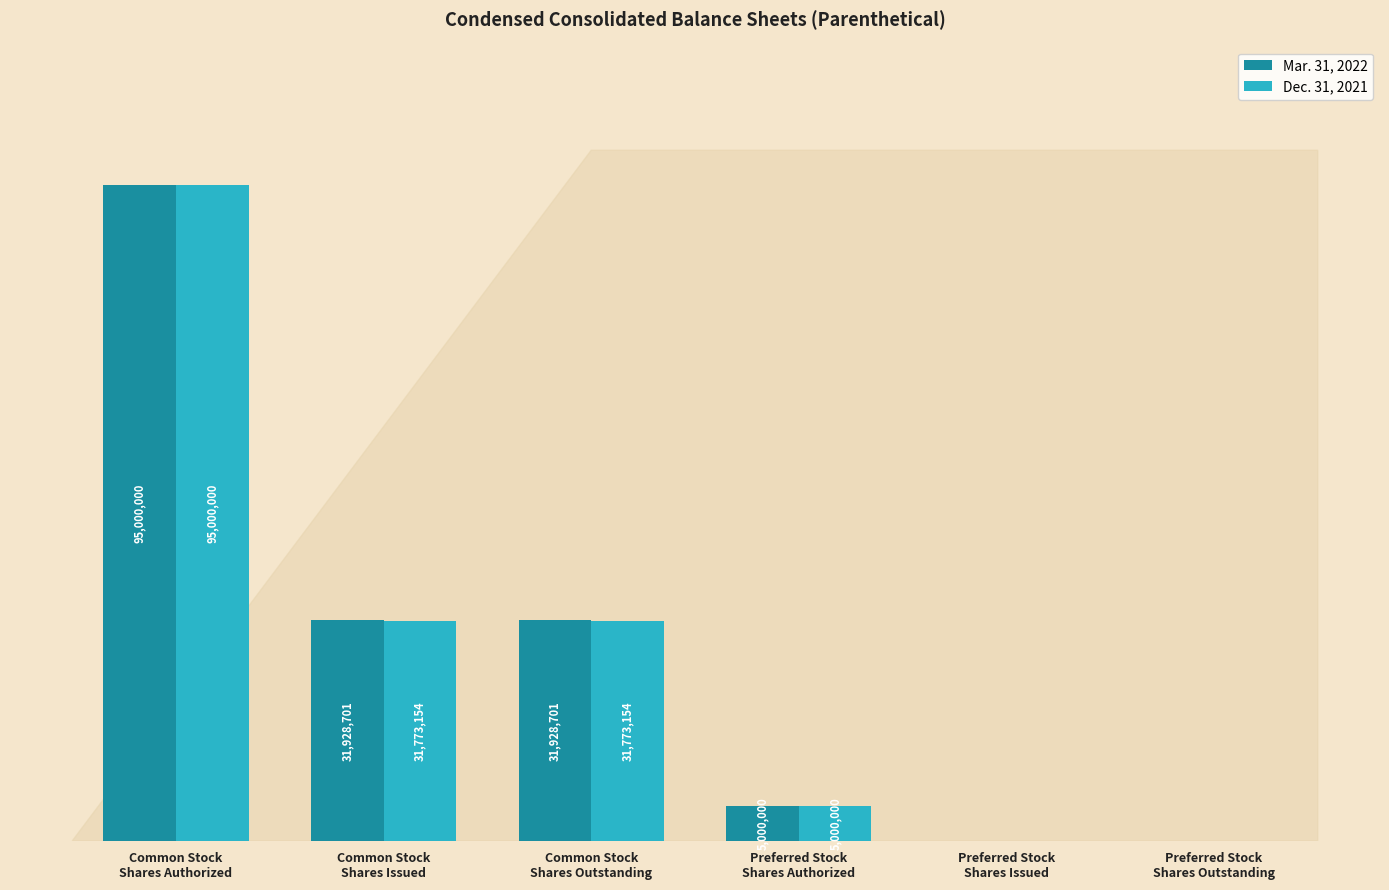

Is it true that Mar. 31, 2022 equals 0 at Preferred Stock
Shares Outstanding?

True